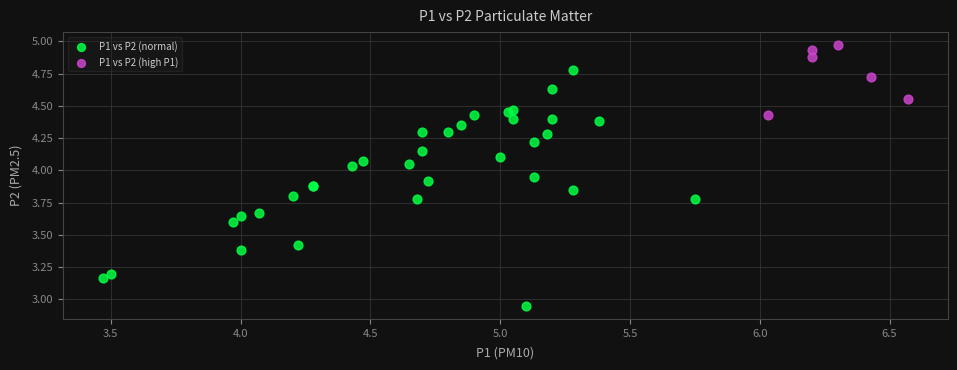

What are all the series names shown in the legend?

P1 vs P2 (normal), P1 vs P2 (high P1)